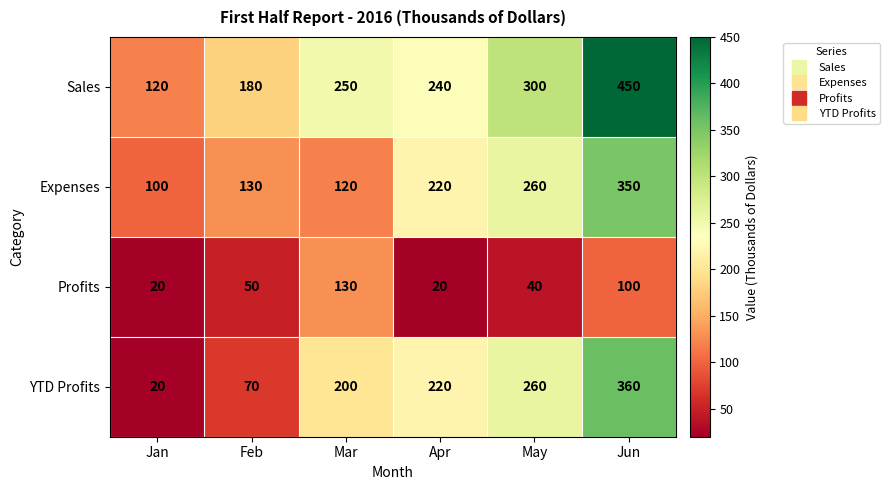

Read the Sales value at Apr, to the nearest 50.

250